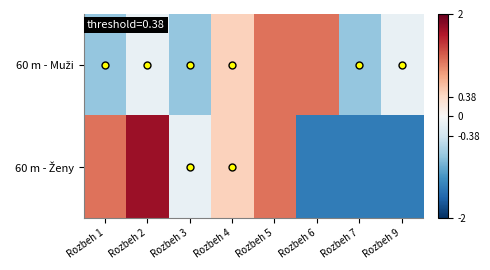

Which series changed the most between Rozbeh 4 and Rozbeh 6?

60 m - Ženy